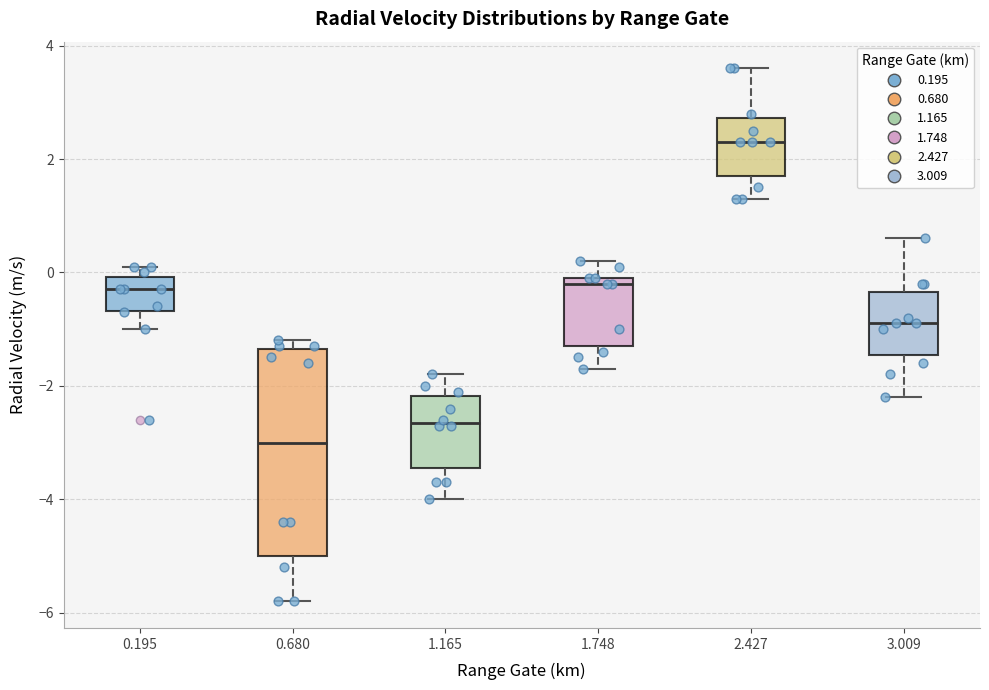

Where is the upper edge of the box at x = 1.165 on the y-axis? The values are not printed on the chart, so give them approximately, as read against the axis.

-2.2